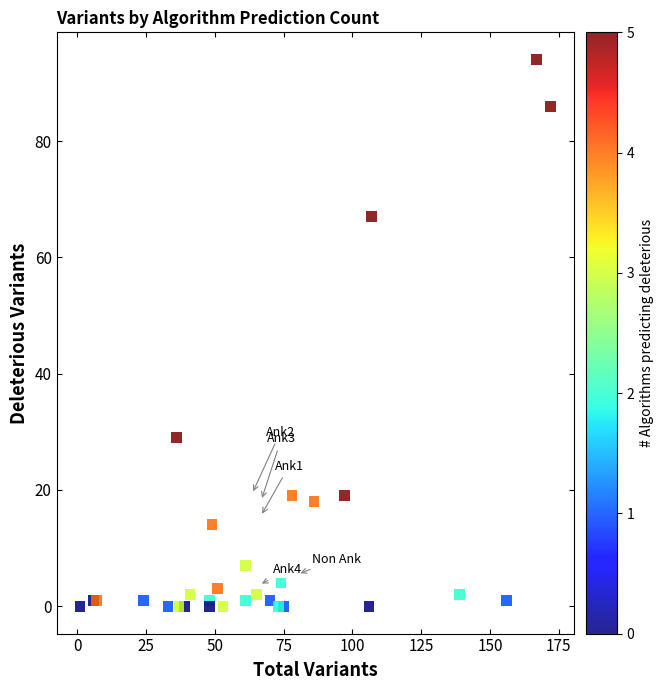

What Y value in the scatter plot is closest to 47?

29